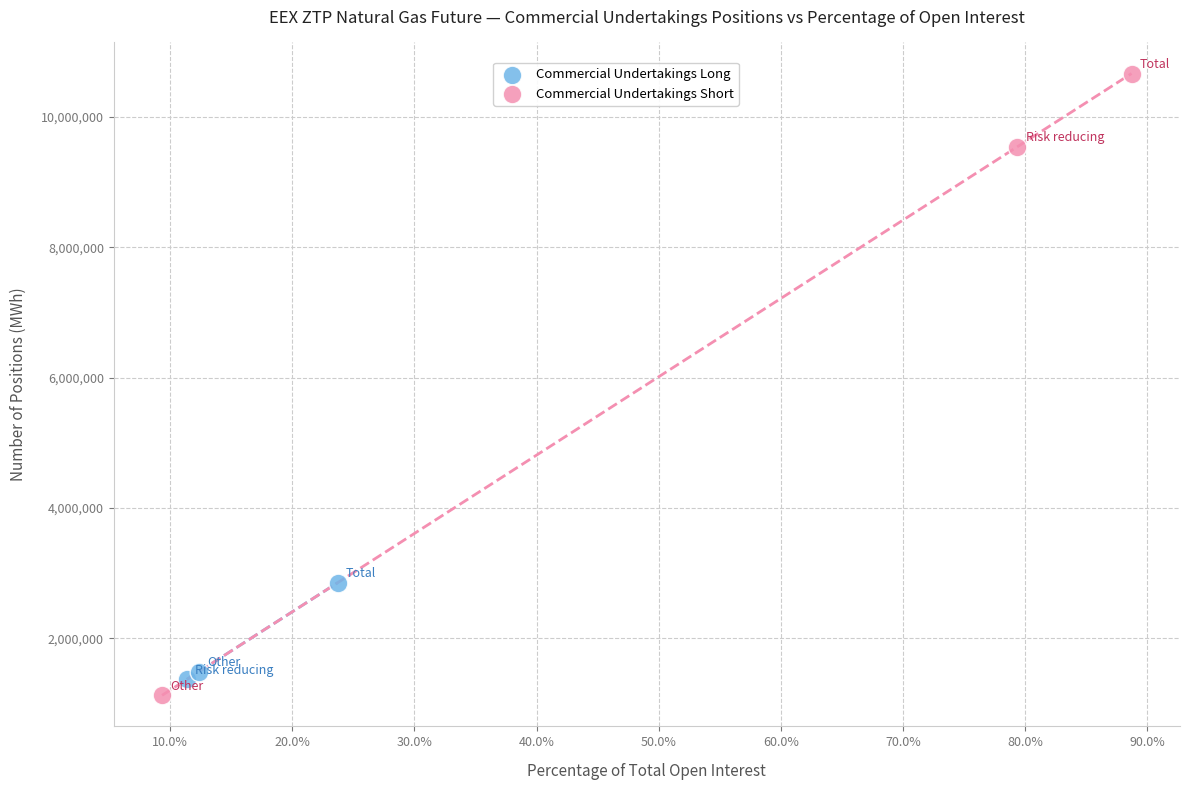

What are all the series names shown in the legend?

Commercial Undertakings Long, Commercial Undertakings Short